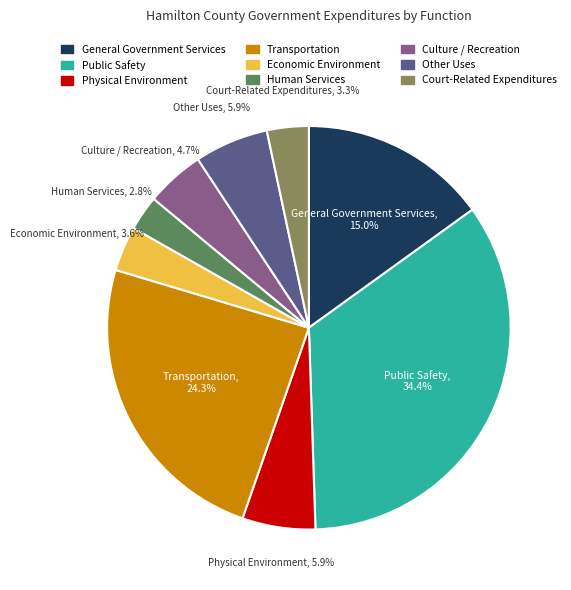

Which category has the smallest portion of the pie?

Human Services